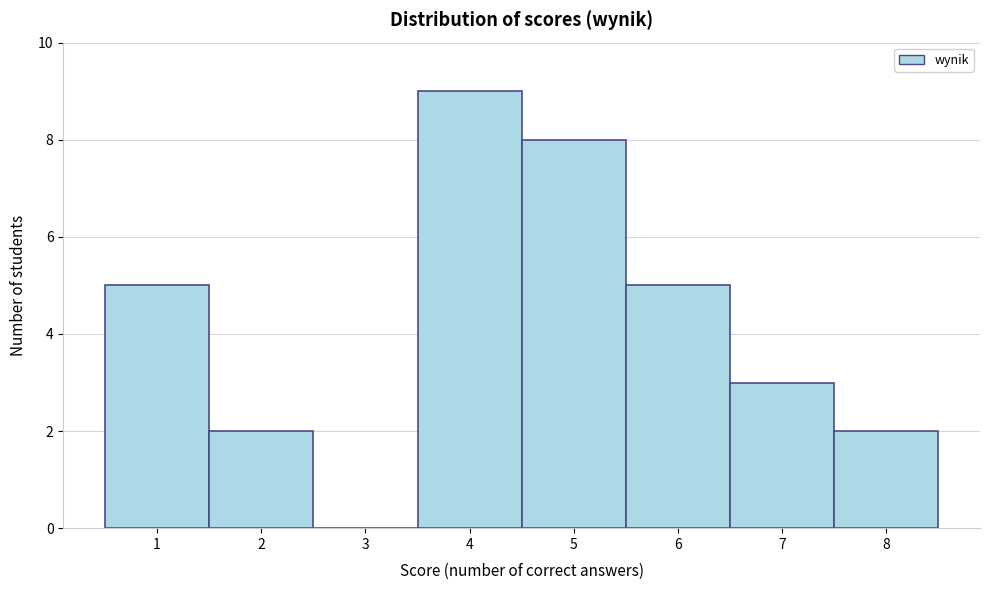

Reading left to right, list every bar in this chart as the range it spans on the x-axis followed by its height. The values are not printed on the chart, so give them approximately, as read against the axis.

0.5 to 1.5: 5
1.5 to 2.5: 2
2.5 to 3.5: 0
3.5 to 4.5: 9
4.5 to 5.5: 8
5.5 to 6.5: 5
6.5 to 7.5: 3
7.5 to 8.5: 2